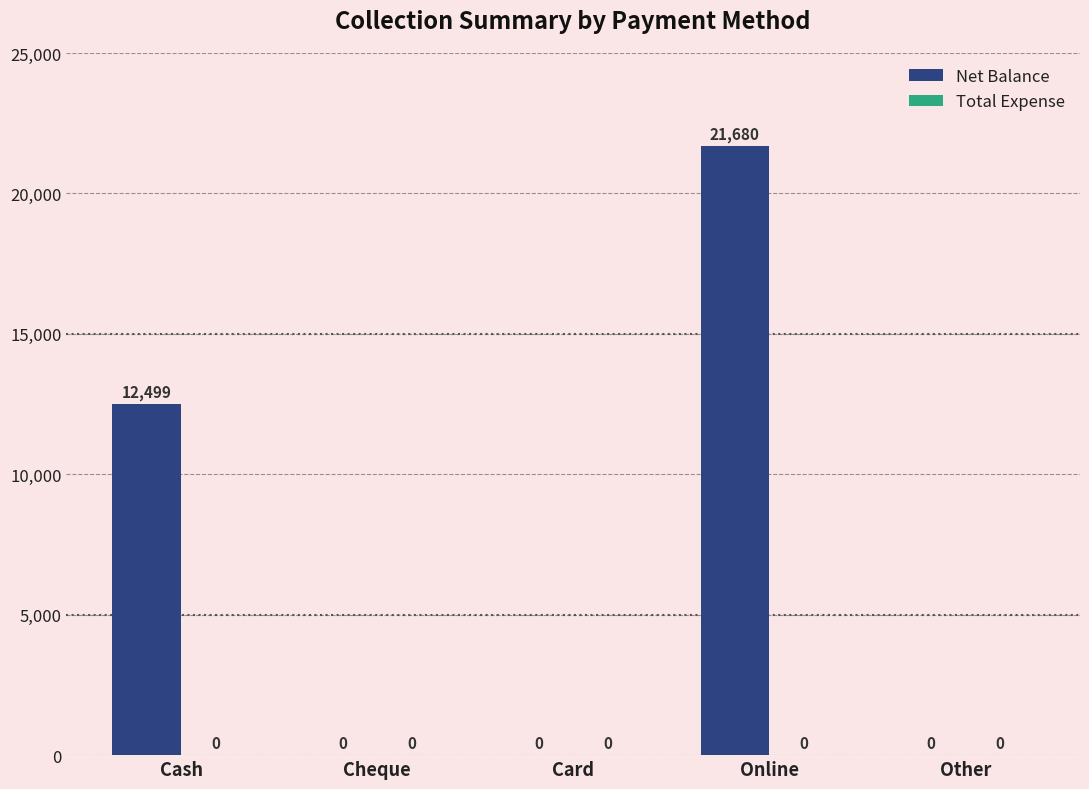

Are the bars horizontal?

No